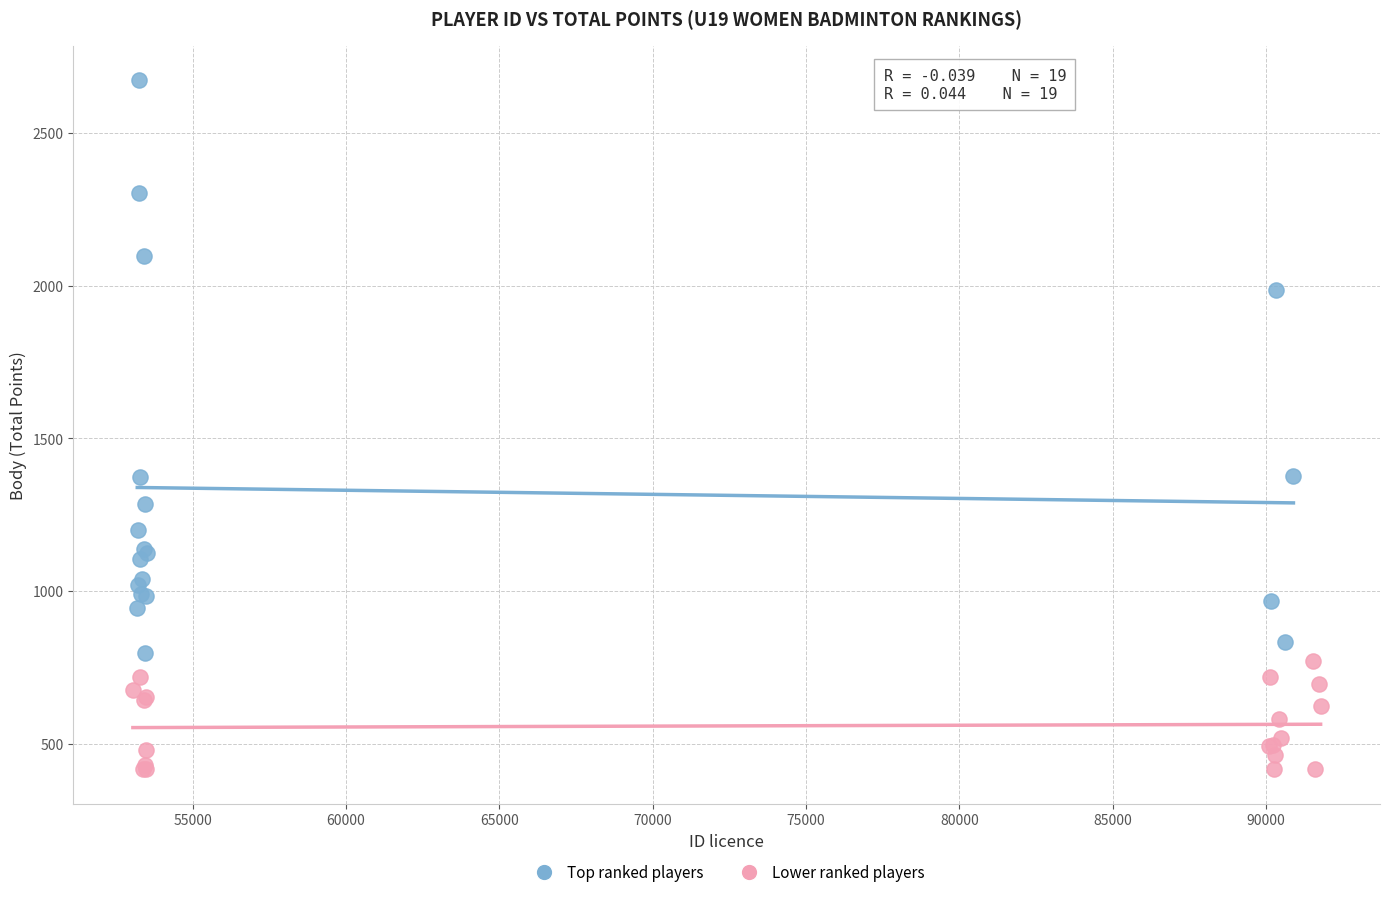

What are all the series names shown in the legend?

Top ranked players, Lower ranked players